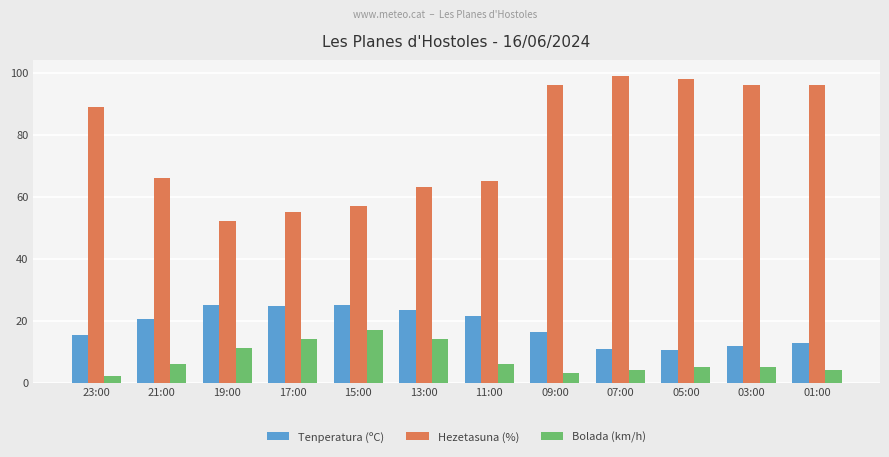

True or false: Bolada (km/h) has a value of 14.5 at 19:00.

False